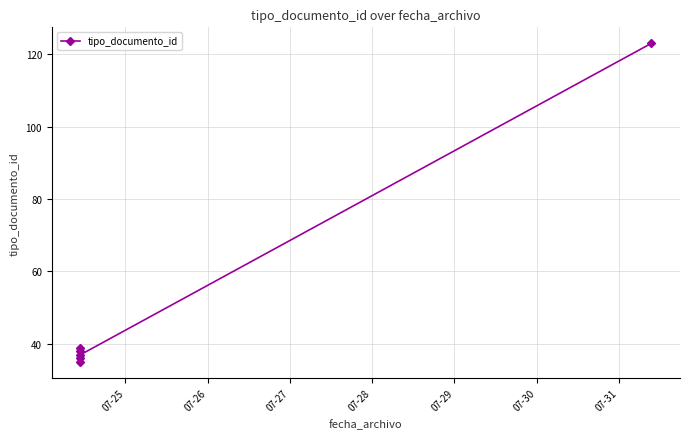

What is the difference between the maximum and minimum values?

88